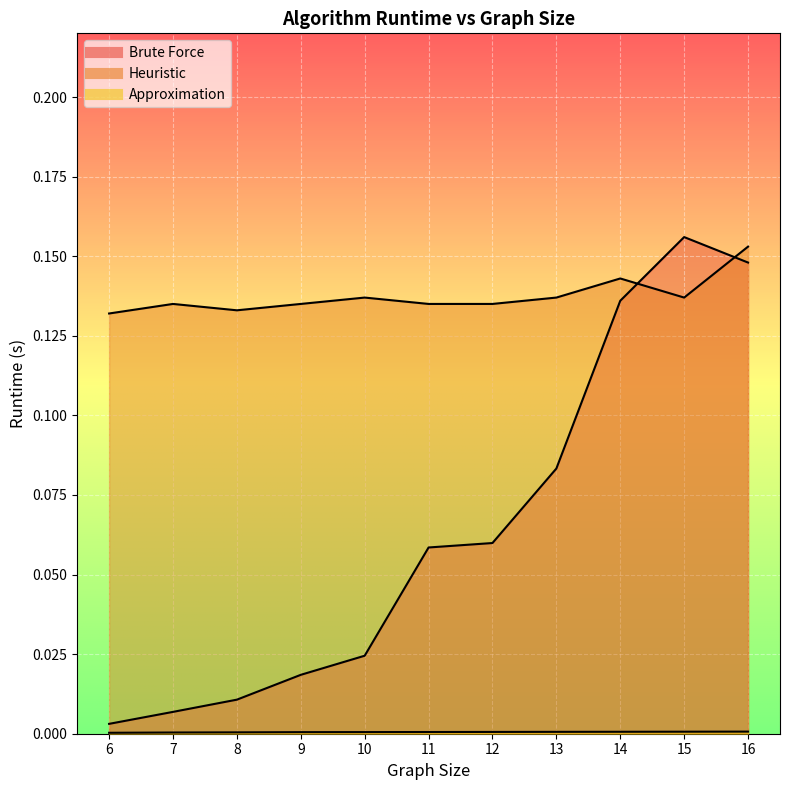

Rank the series at 13 from highest to lowest value.

Heuristic, Brute Force, Approximation